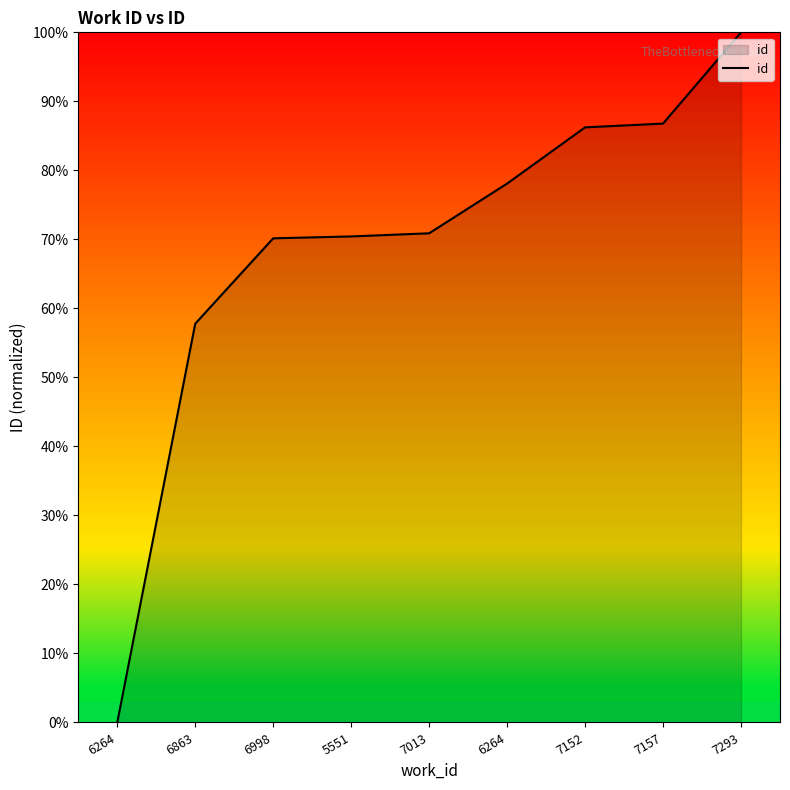

How many categories are shown in the chart?

9